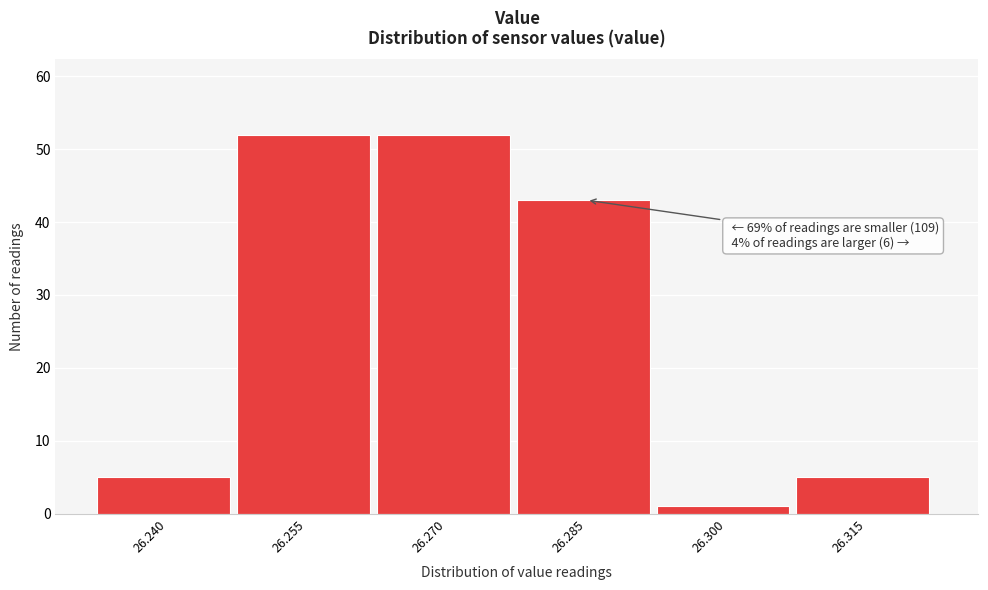

Reading left to right, transcribe all the data shown in this chart.

5	52	52	43	1	5